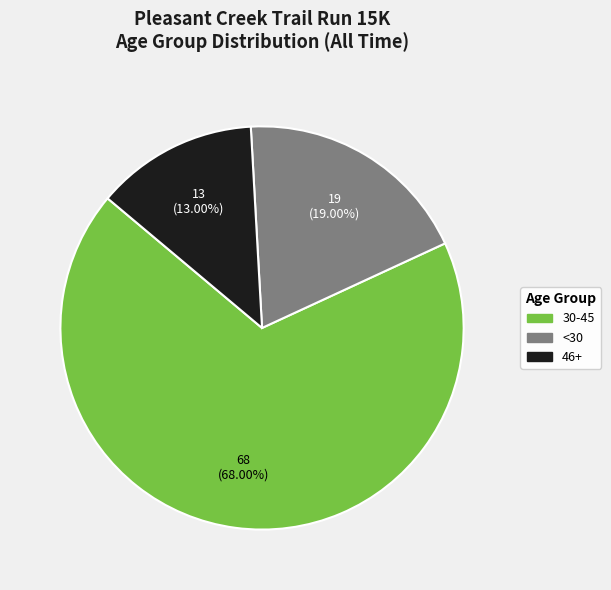

How many slices are in this pie chart?

3